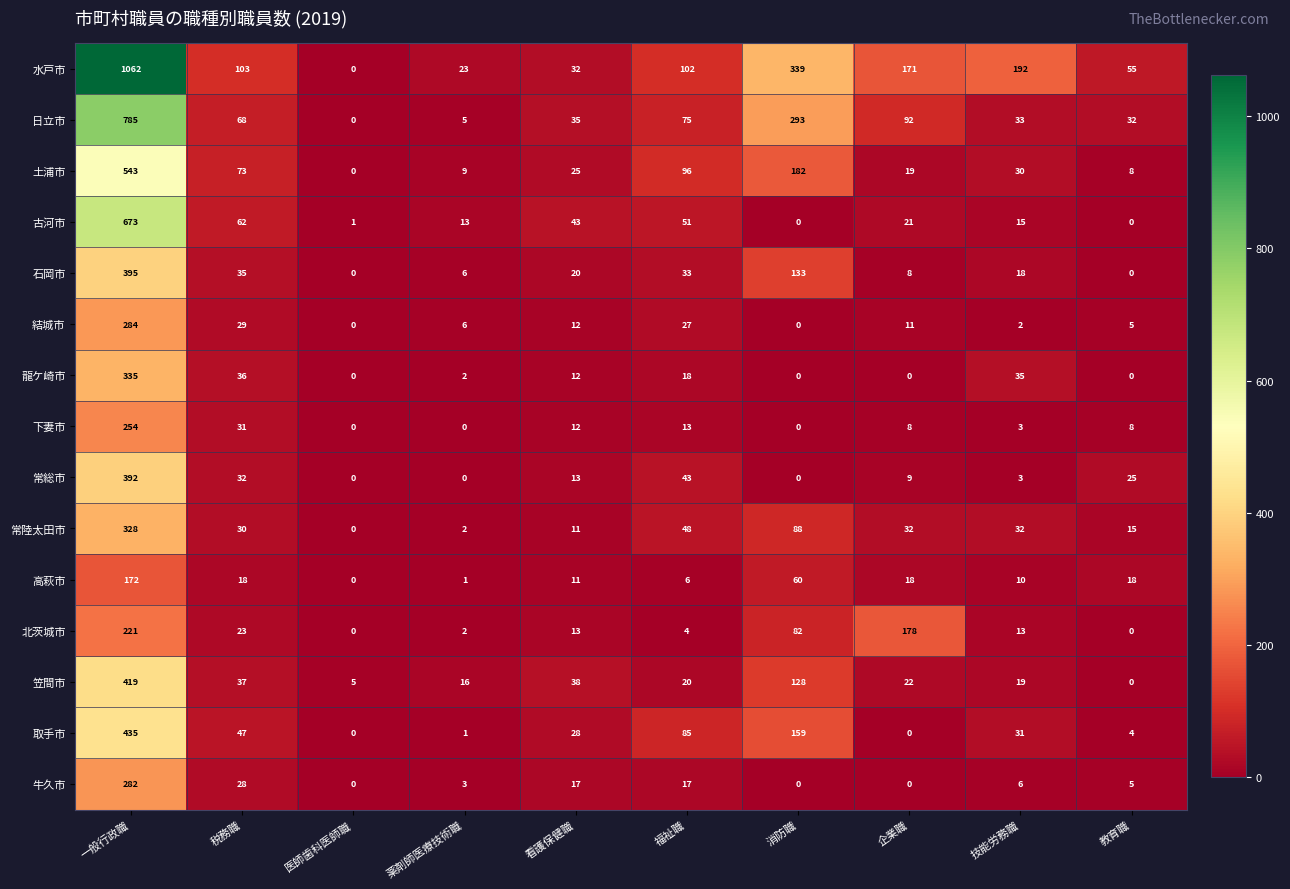

The value of 結城市 at 薬剤師医療技術職 is 6. True or false?

True